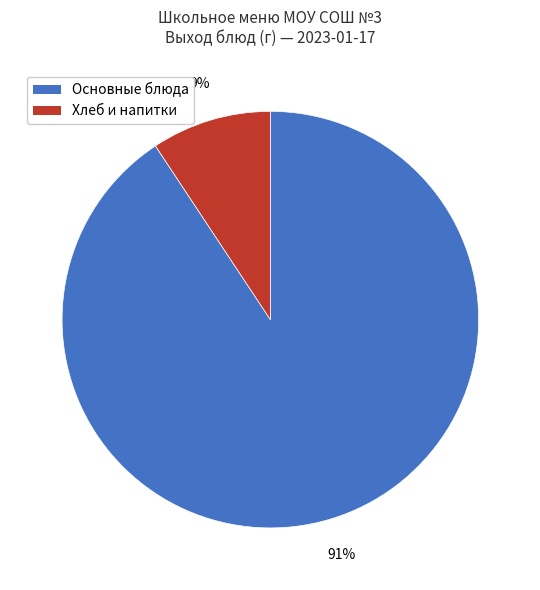

How many slices are in this pie chart?

2